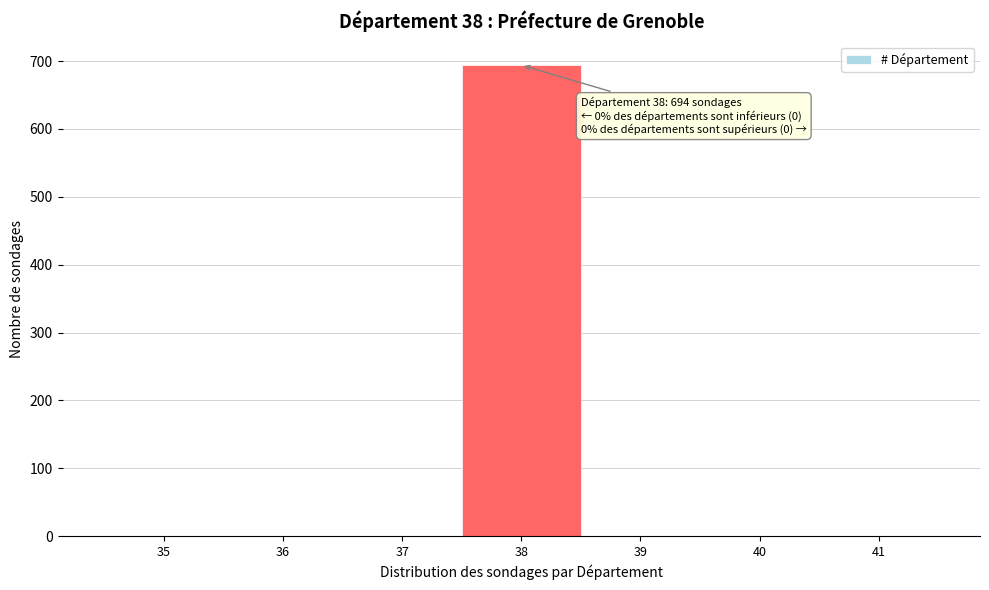

Reading right to left, list all the values displayed in this chart.

41=0	40=0	39=0	38=694	37=0	36=0	35=0